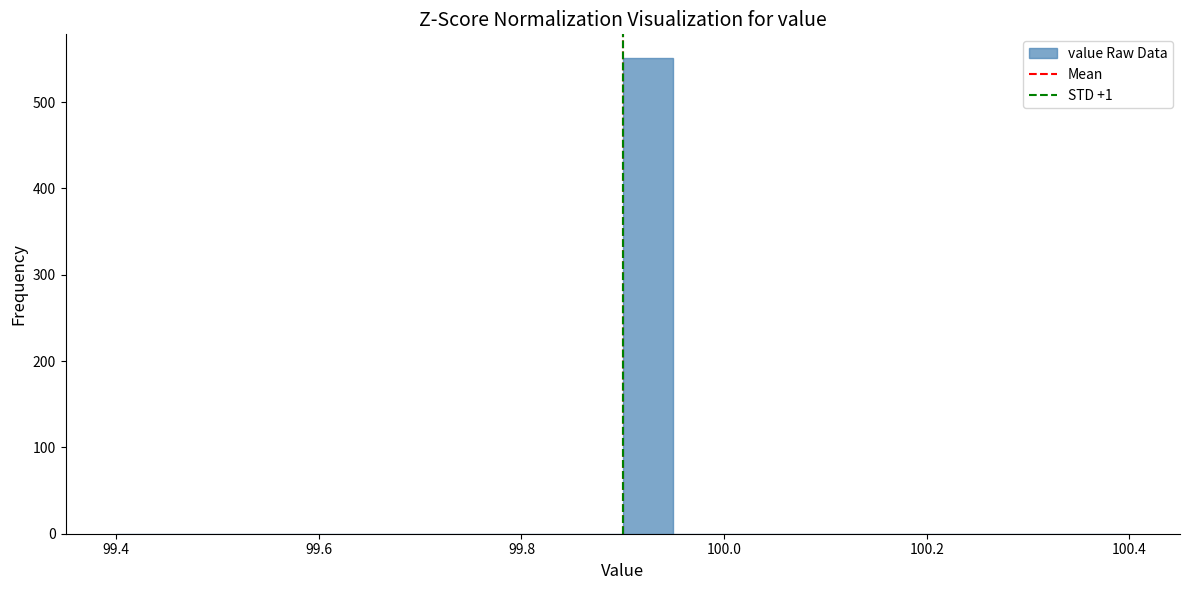

Read against the x-axis, roughly where is the centre of the tallest bar?

99.92